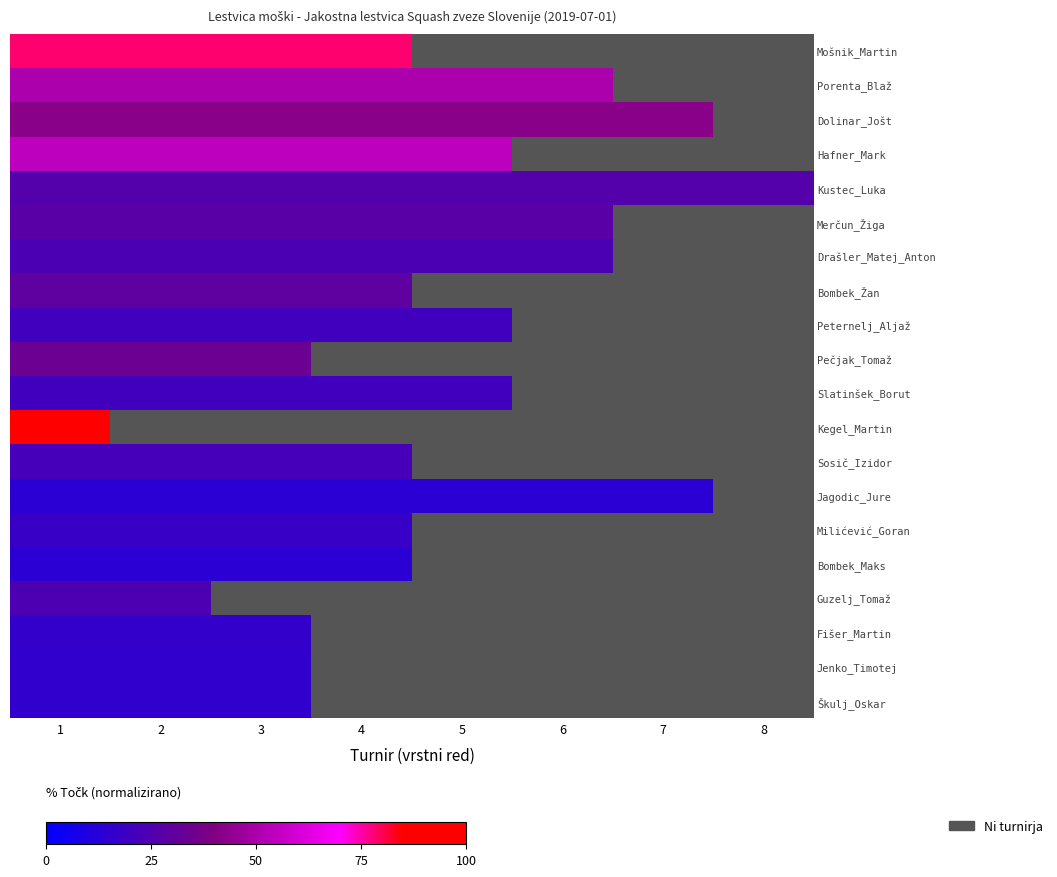

Between 4 and 6, which is larger?

4